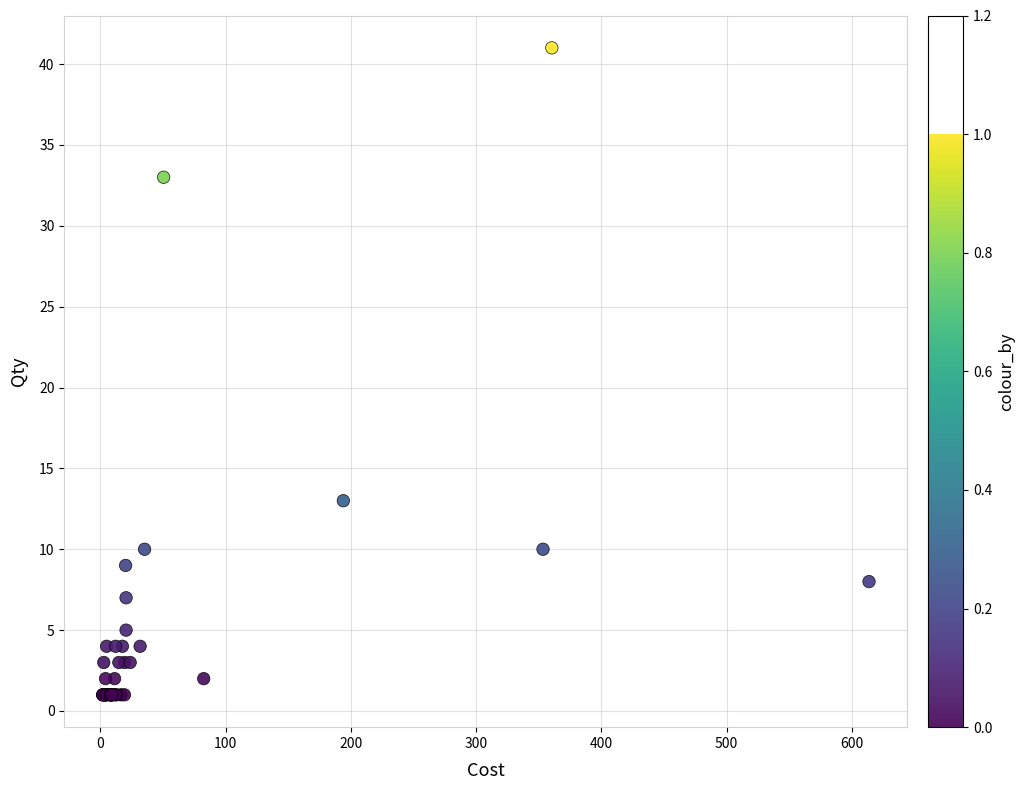

What Y value in the scatter plot is closest to 21?

13